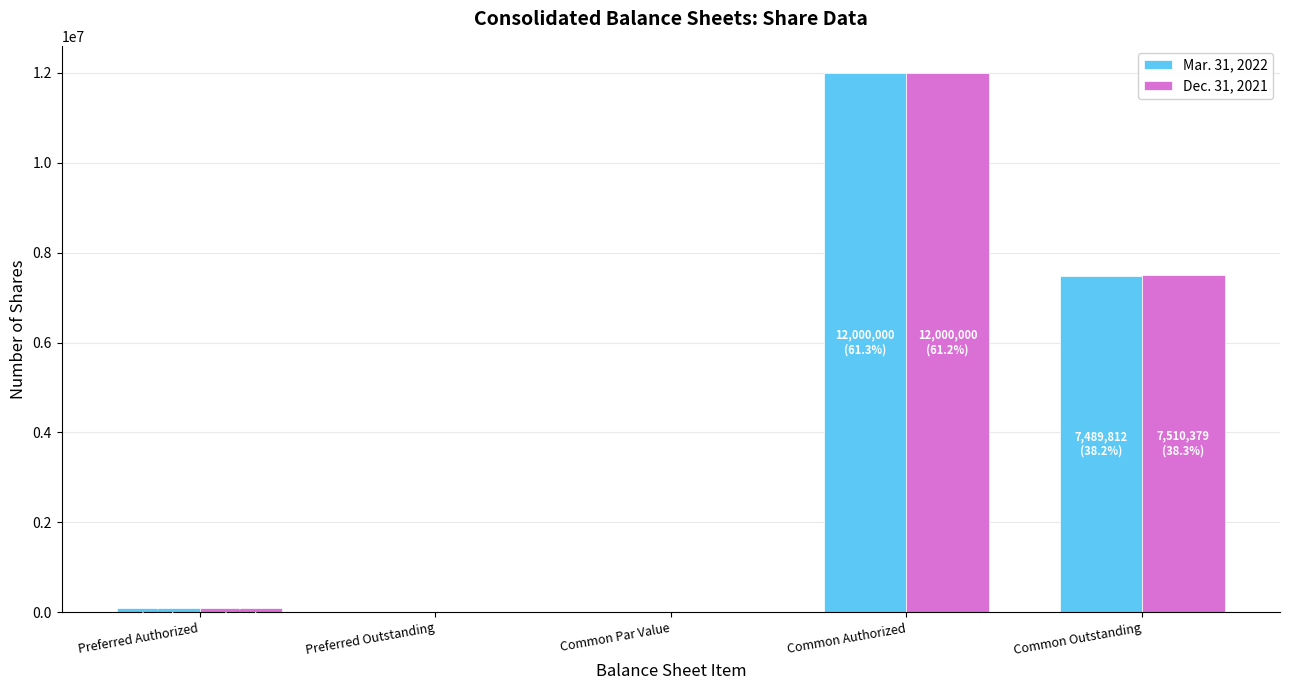

Reading left to right, list all the values displayed in this chart.

Mar. 31, 2022: Preferred Authorized=100000	Preferred Outstanding=0	Common Par Value=0	Common Authorized=12000000	Common Outstanding=7489812
Dec. 31, 2021: Preferred Authorized=100000	Preferred Outstanding=0	Common Par Value=0	Common Authorized=12000000	Common Outstanding=7510379